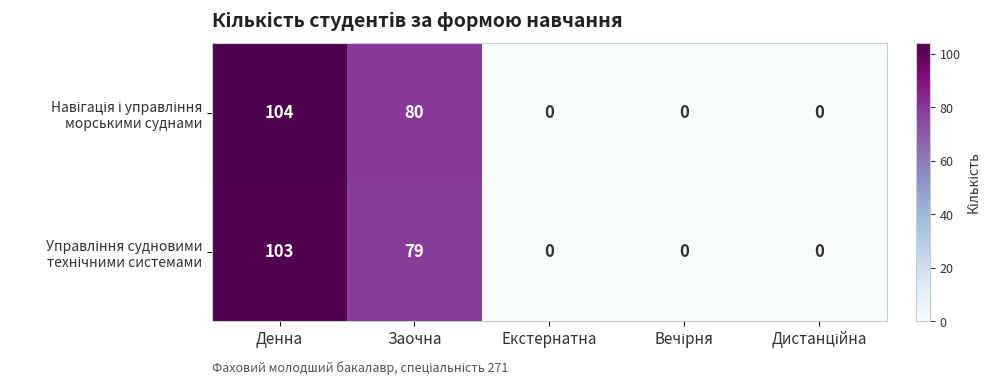

What is the total value across all series at Денна?

207